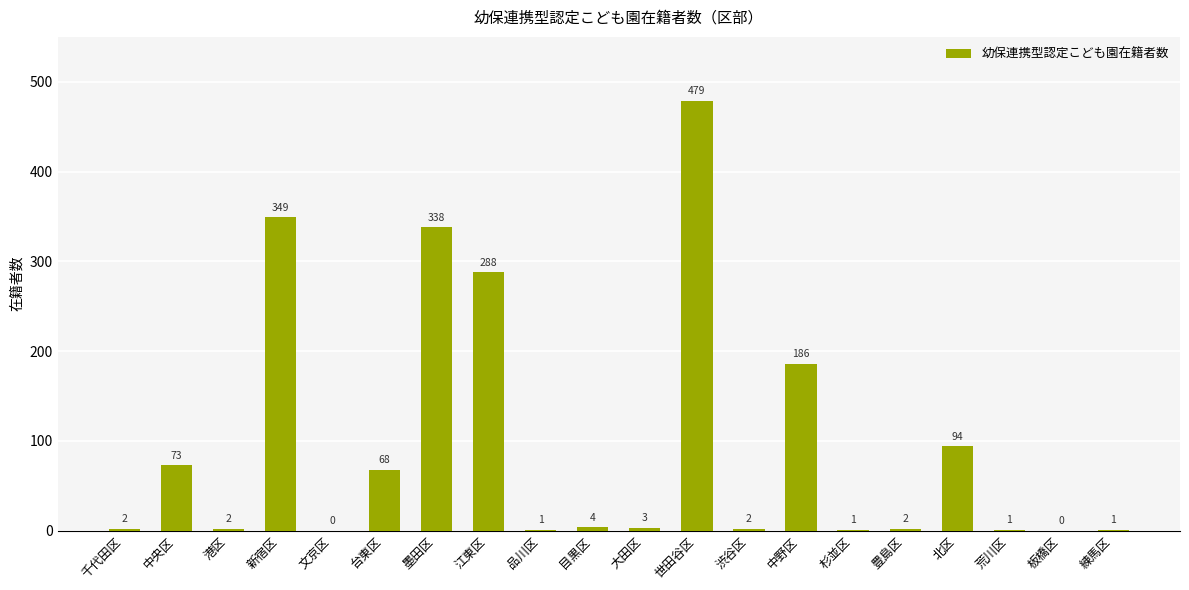

What is the sum of the values at 北区 and 大田区?

97